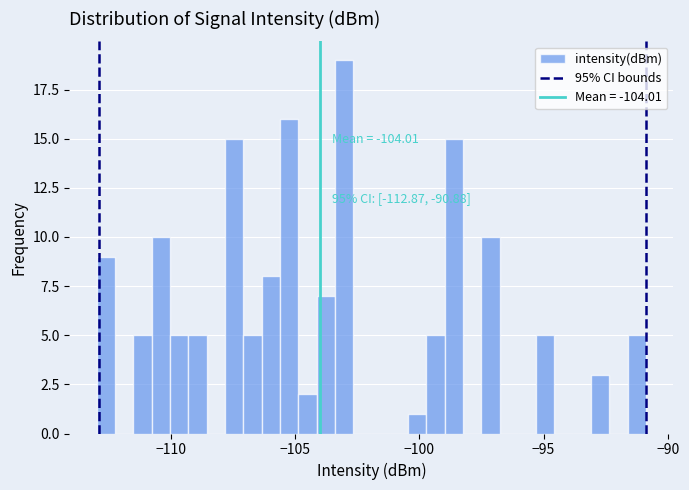

Read against the x-axis, roughly where is the centre of the tallest bar?

-103.0